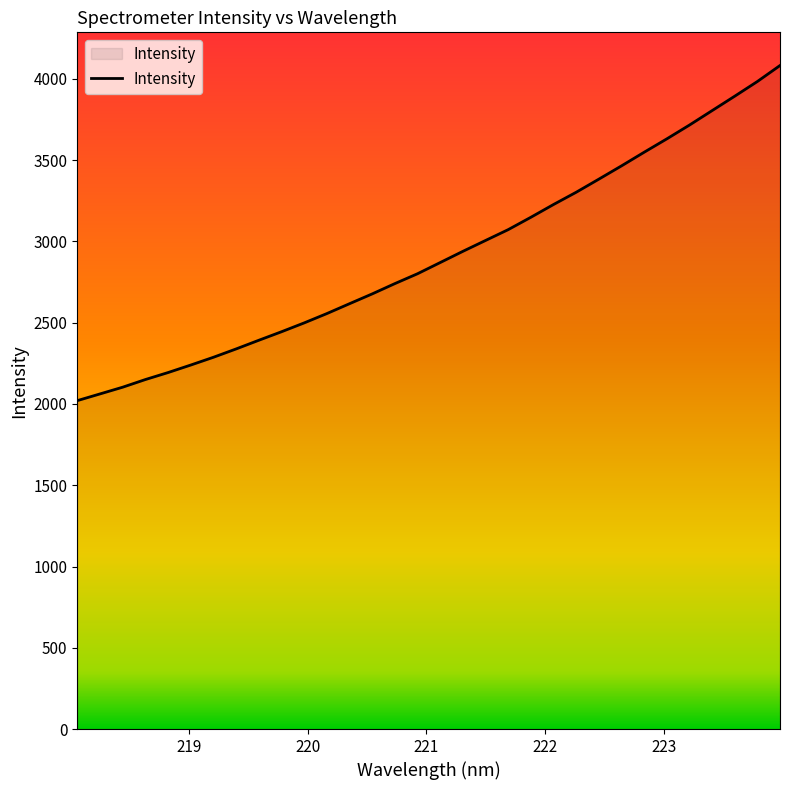

What is the minimum value shown in the chart?

2020.7